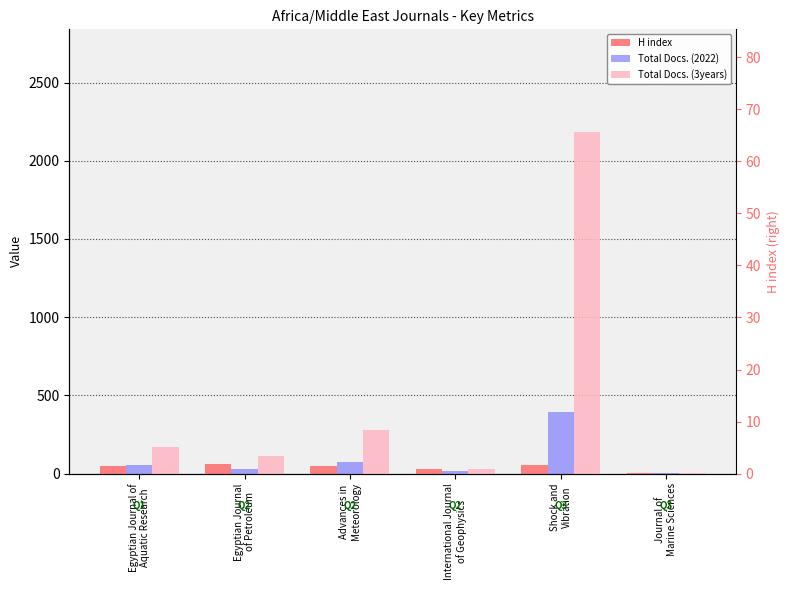

Rank the series at Shock and
Vibration from highest to lowest value.

Total Docs. (3years), Total Docs. (2022), H index